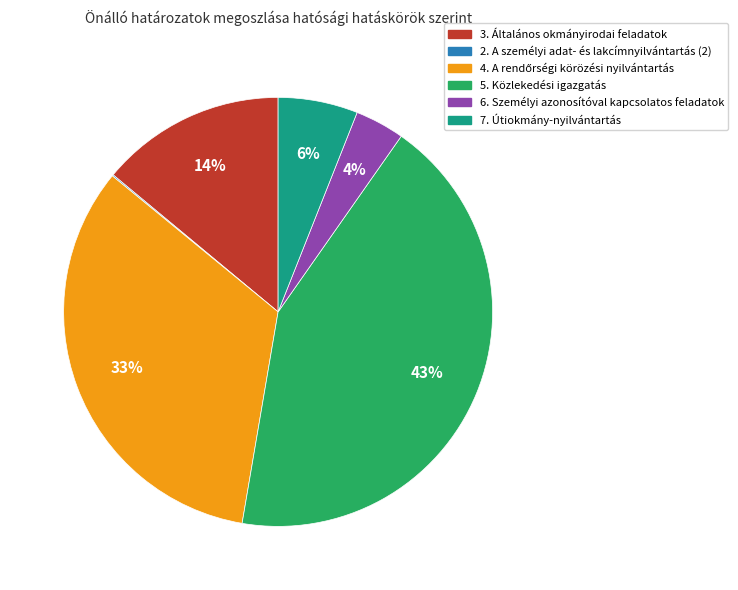

Which category has the biggest portion of the pie?

5. Közlekedési igazgatás